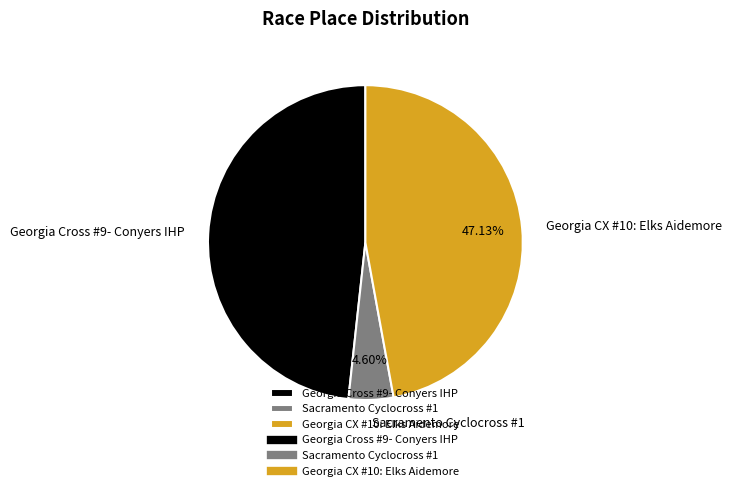

Is there a majority slice in this chart?

No